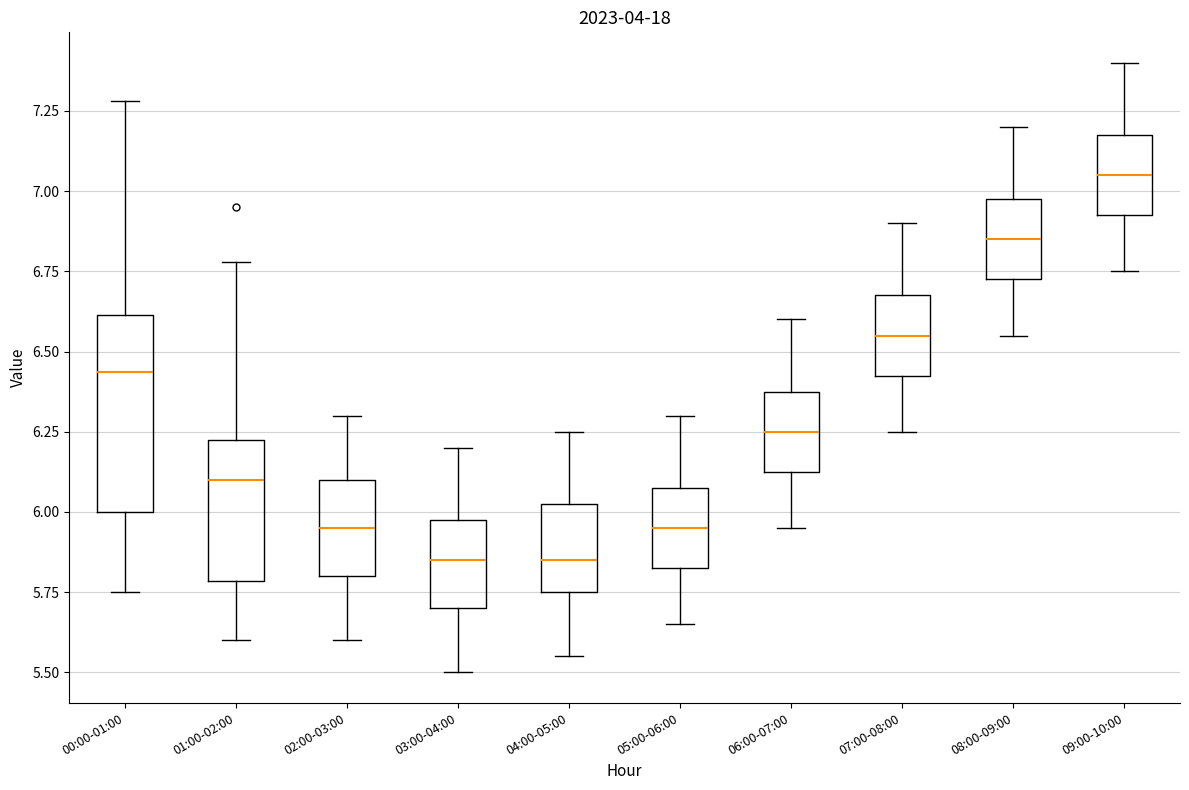

Which box is the tallest, from its lower edge to its upper edge?

00:00-01:00